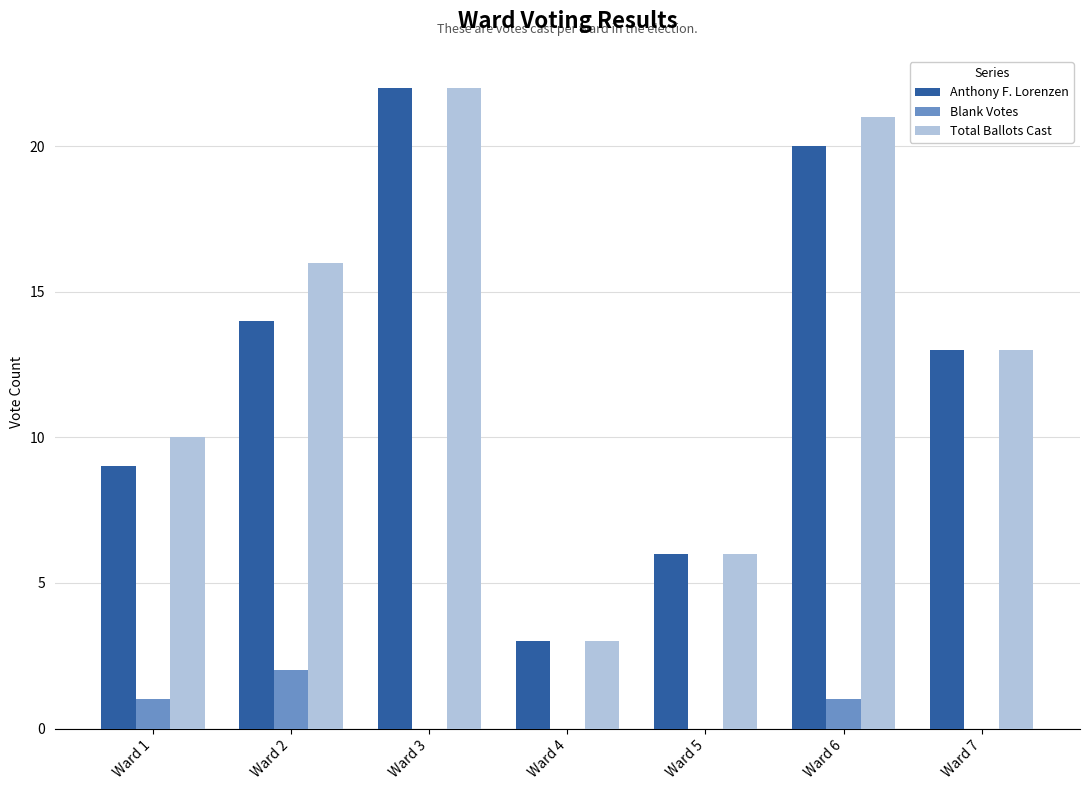

What is the maximum value for Anthony F. Lorenzen?

22